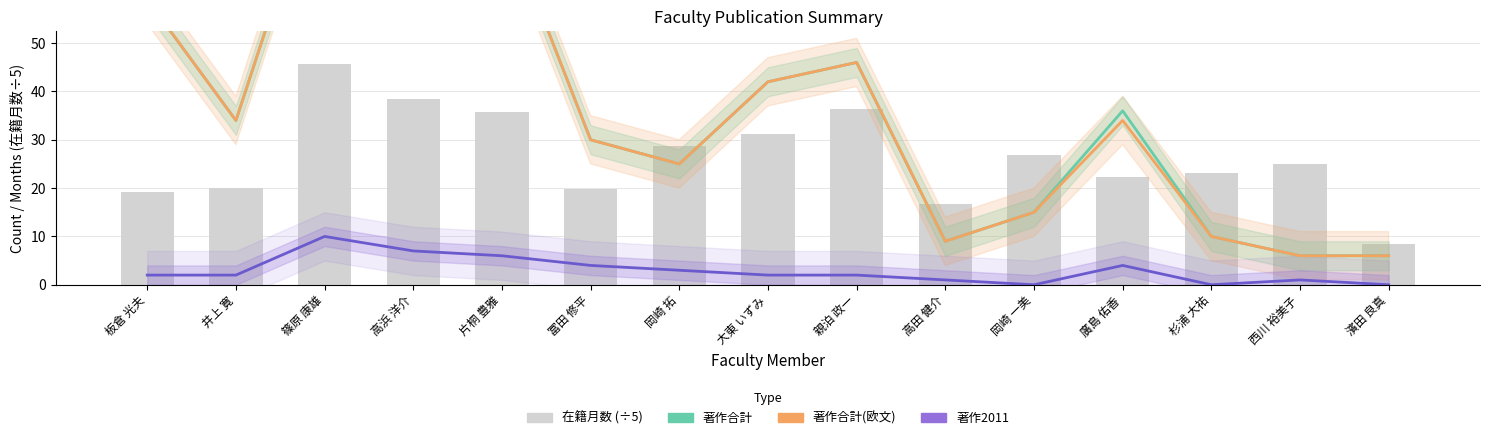

The value of 在籍月数 (÷5) at 岡崎 拓 is 8.5. True or false?

False